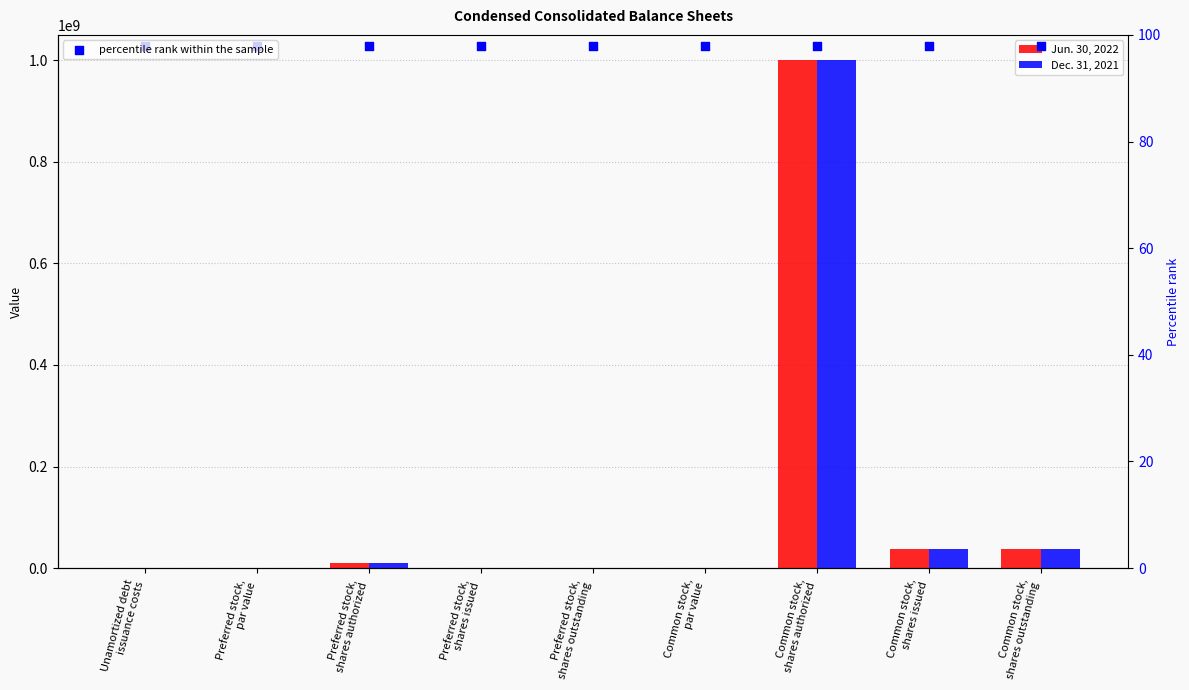

Which series reaches the minimum Y coordinate?

Jun. 30, 2022